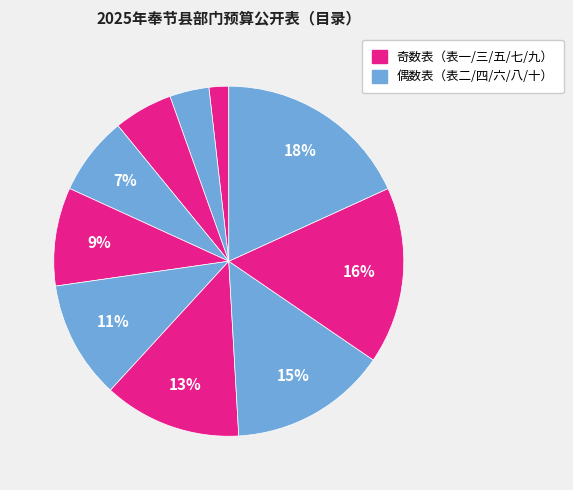

How many segments does this pie chart have?

10